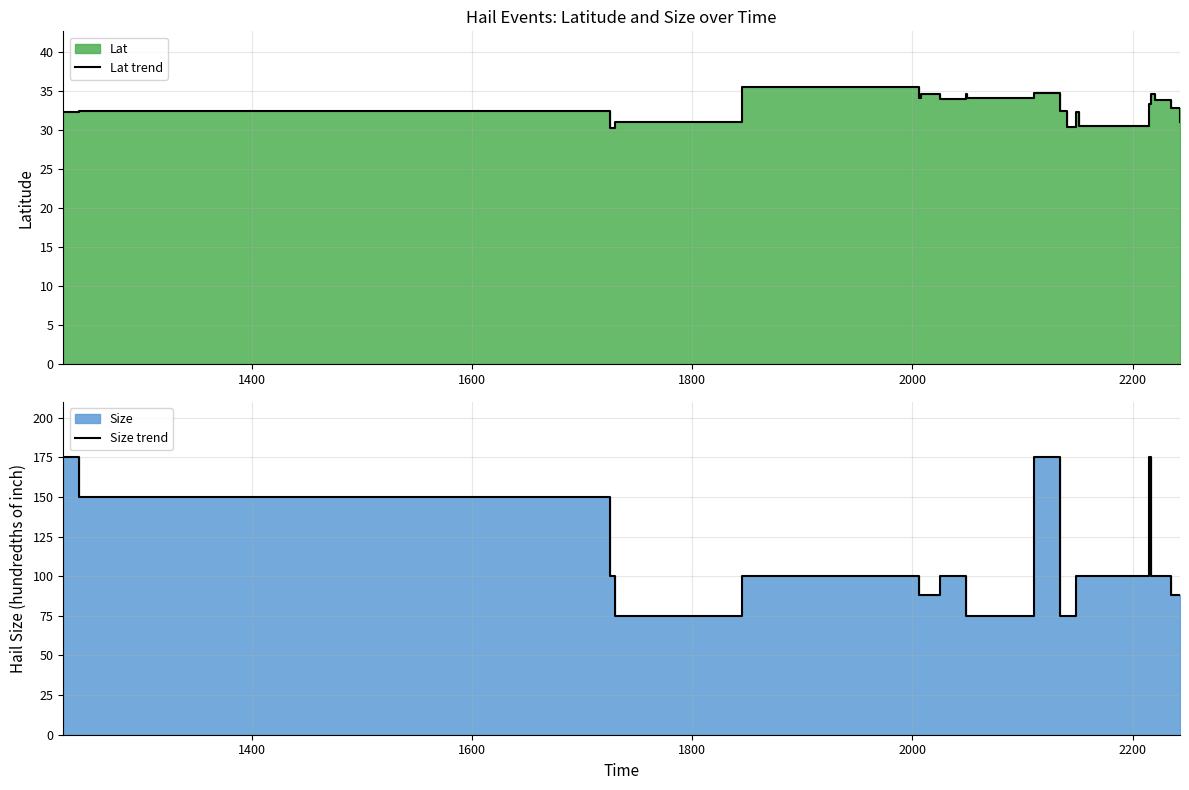

The Lat trend series shows 6.5 at 11. True or false?

False